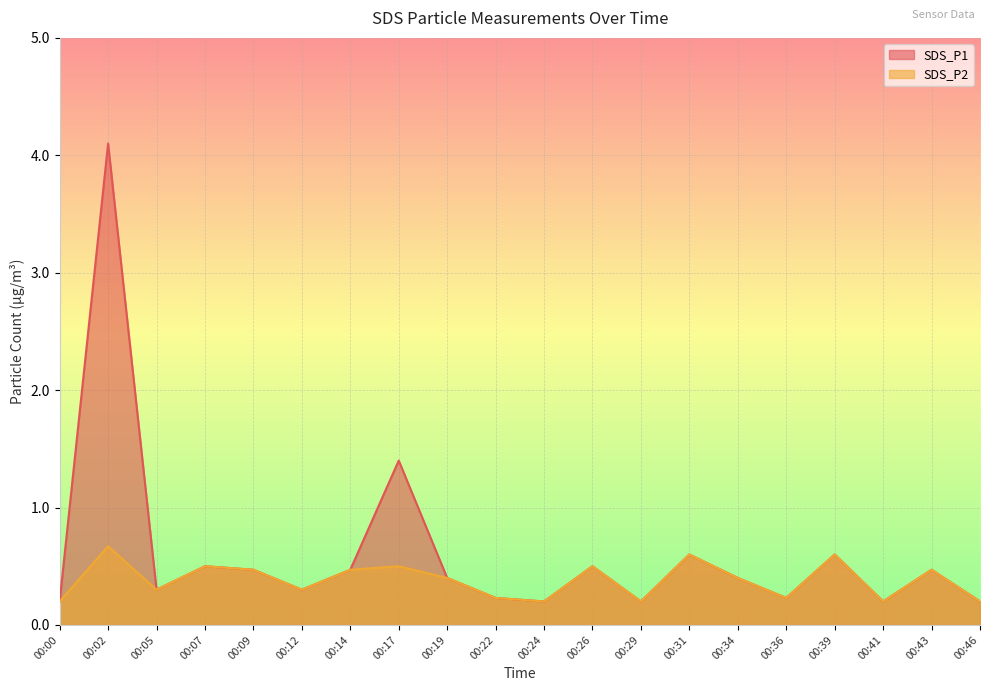

What is the difference between the SDS_P2 values at 00:19 and 00:36?

0.2